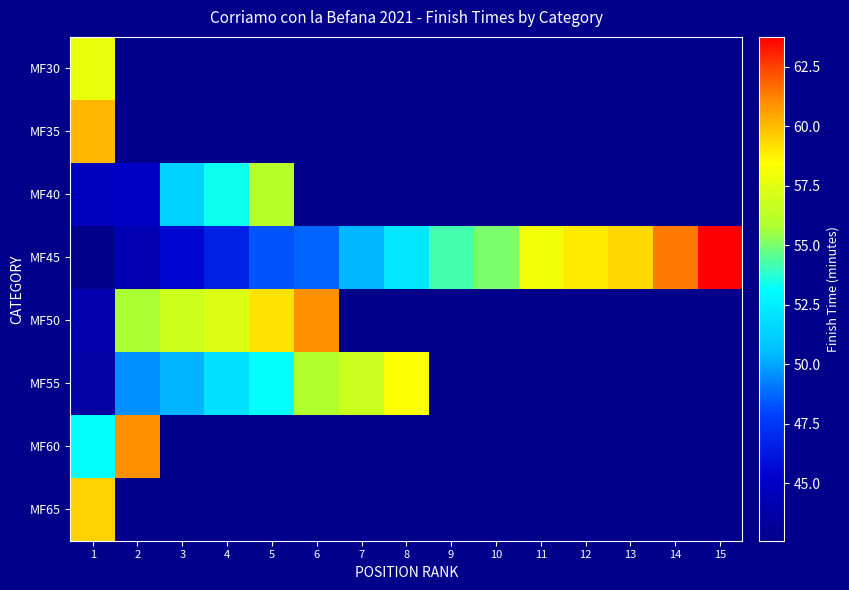

Count the number of categories in the chart.

15